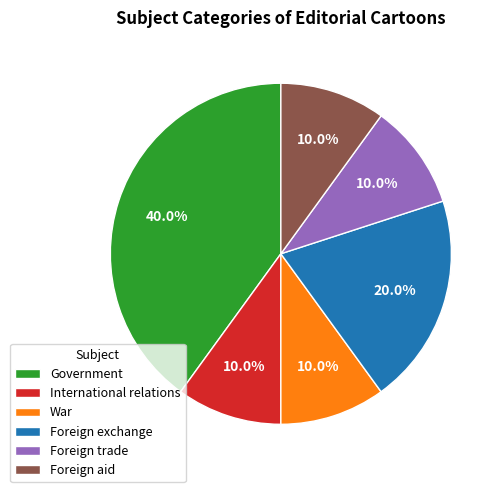

Which category has the biggest portion of the pie?

Government